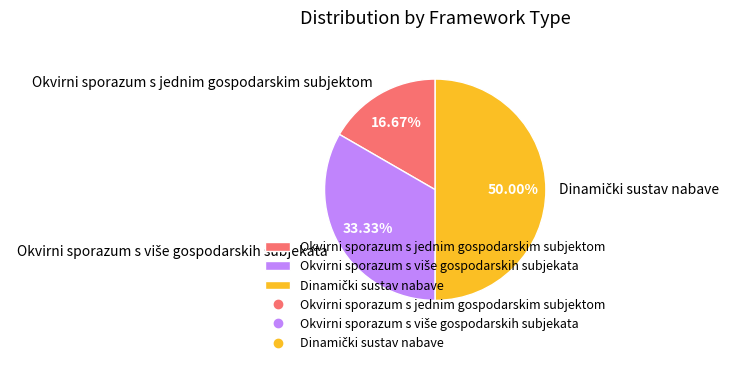

How many slices are in this pie chart?

3